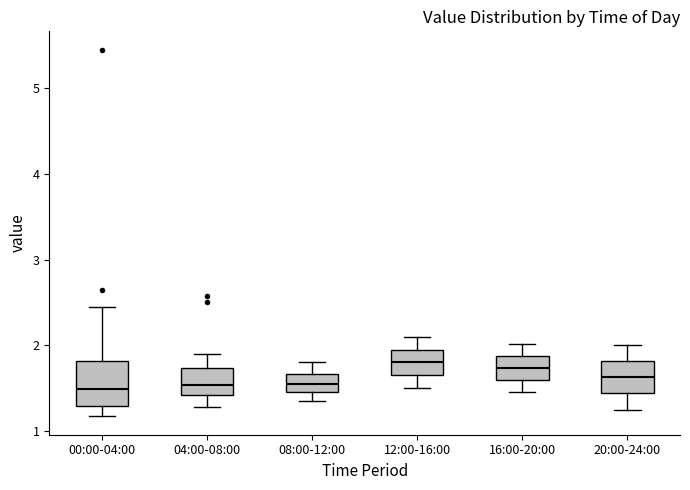

Reading left to right, read every box against the y-axis: the position of its median line, the range the box covers, and the ends of its whiskers. The values are not printed on the chart, so give them approximately, as read against the axis.

00:00-04:00: median 1.5, box 1.3 to 1.8, whiskers 1.2 to 2.5
04:00-08:00: median 1.5, box 1.4 to 1.7, whiskers 1.3 to 1.9
08:00-12:00: median 1.6, box 1.5 to 1.7, whiskers 1.4 to 1.8
12:00-16:00: median 1.8, box 1.7 to 2.0, whiskers 1.5 to 2.1
16:00-20:00: median 1.7, box 1.6 to 1.9, whiskers 1.5 to 2.0
20:00-24:00: median 1.6, box 1.4 to 1.8, whiskers 1.3 to 2.0